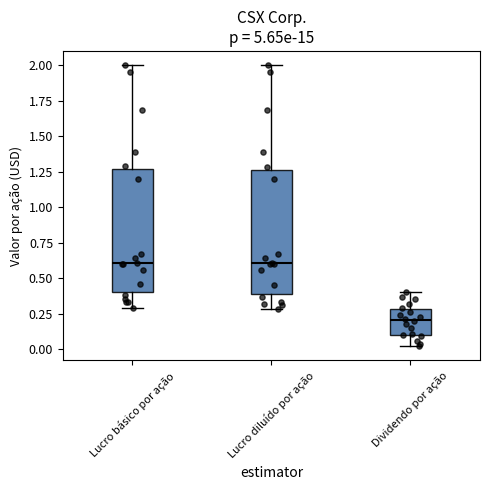

Where is the upper edge of the box for Lucro diluído por ação on the y-axis? The values are not printed on the chart, so give them approximately, as read against the axis.

1.25